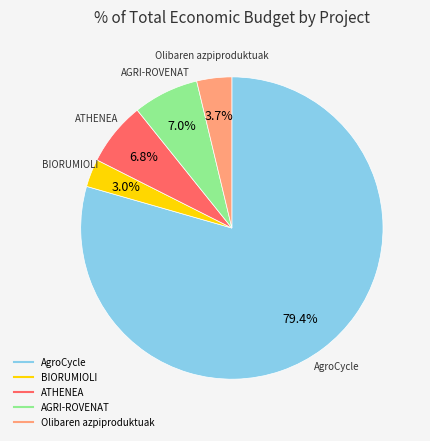

To the nearest percent, what is the difference between the largest and smallest slice percentages?

76%